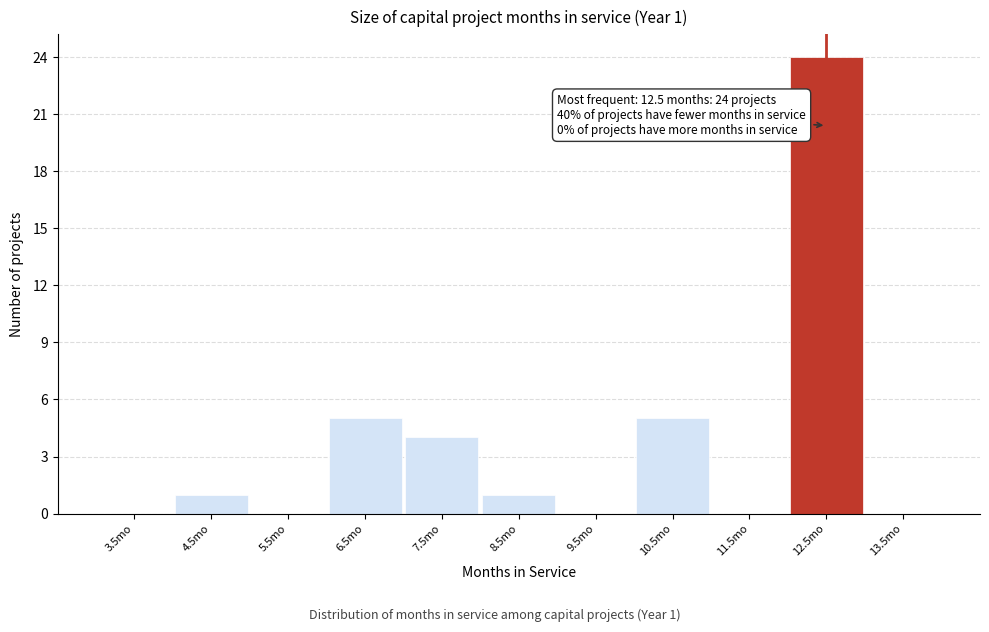

Which range on the x-axis has the tallest bar?

12 to 13